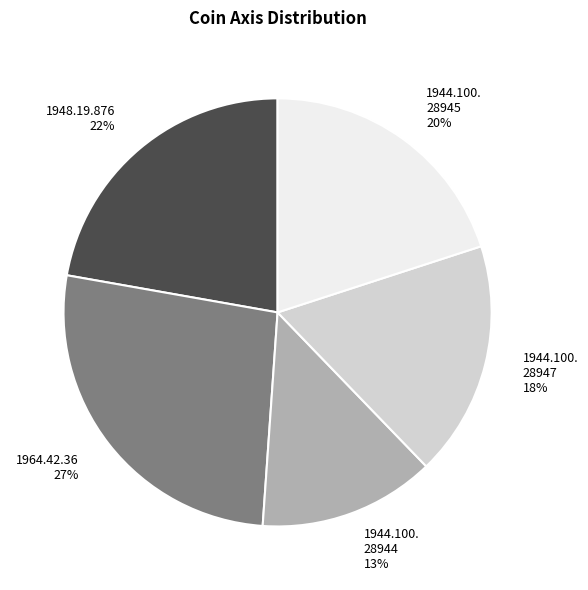

What is the ratio of the value at 1964.42.36 27% to the value at 1944.100. 28947 18%?

1.5